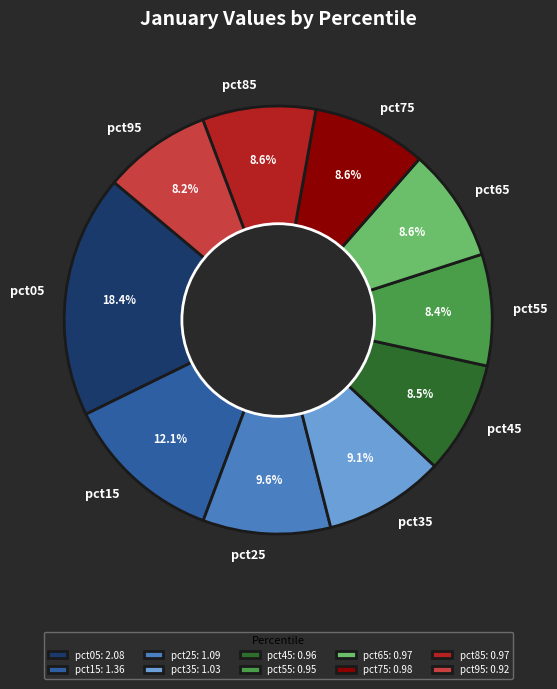

To the nearest percent, what portion does pct95 represent?

8%